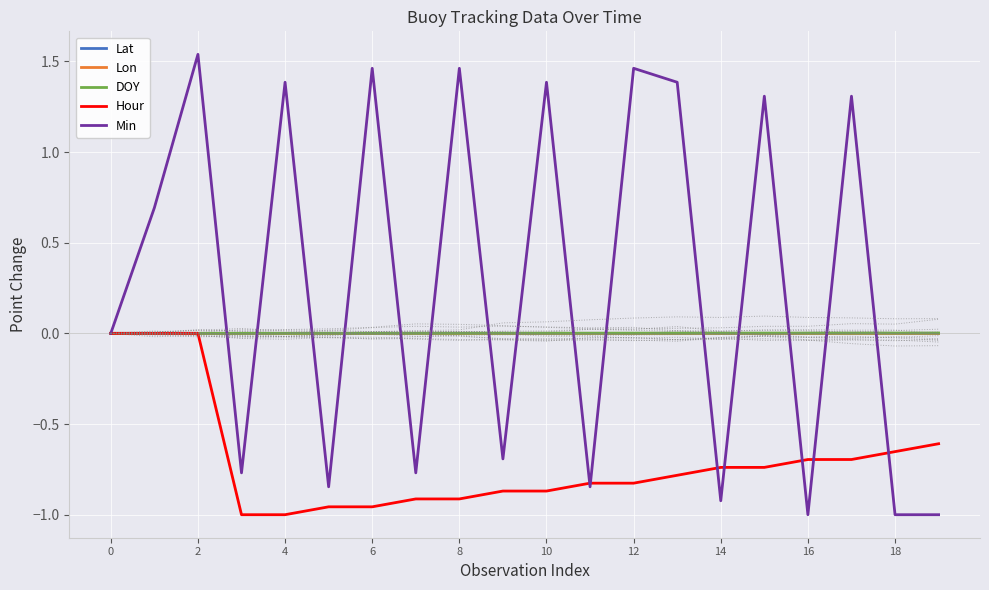

How many interior local peaks does the Lat series have?

5